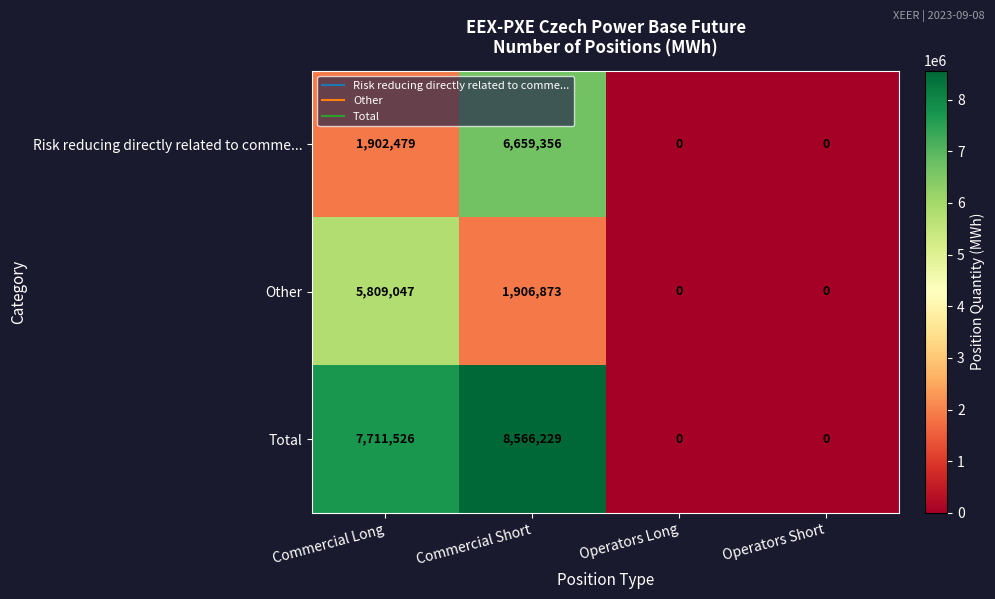

How many data points does each series have?

4